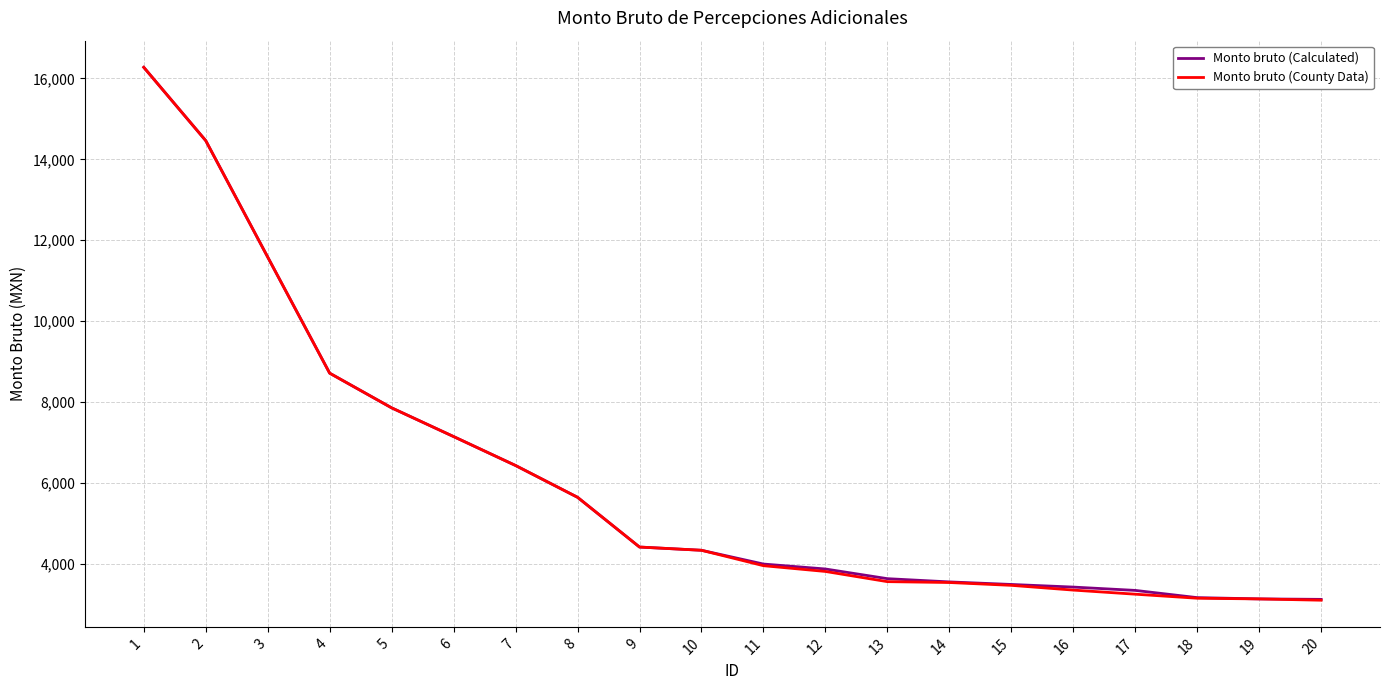

Does the chart display data point markers on the line(s)?

No